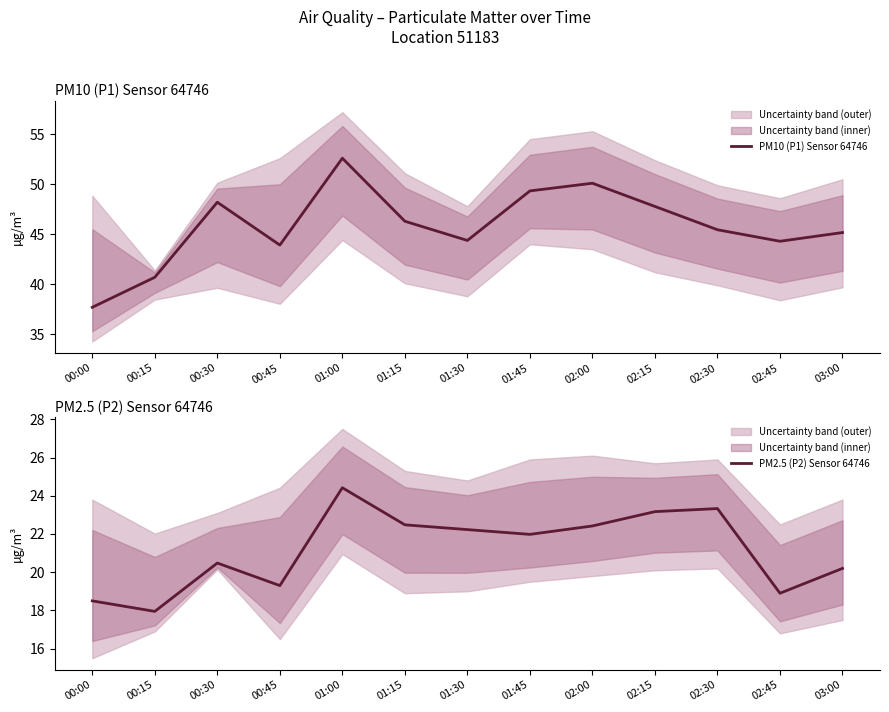

How many categories are shown in the chart?

13